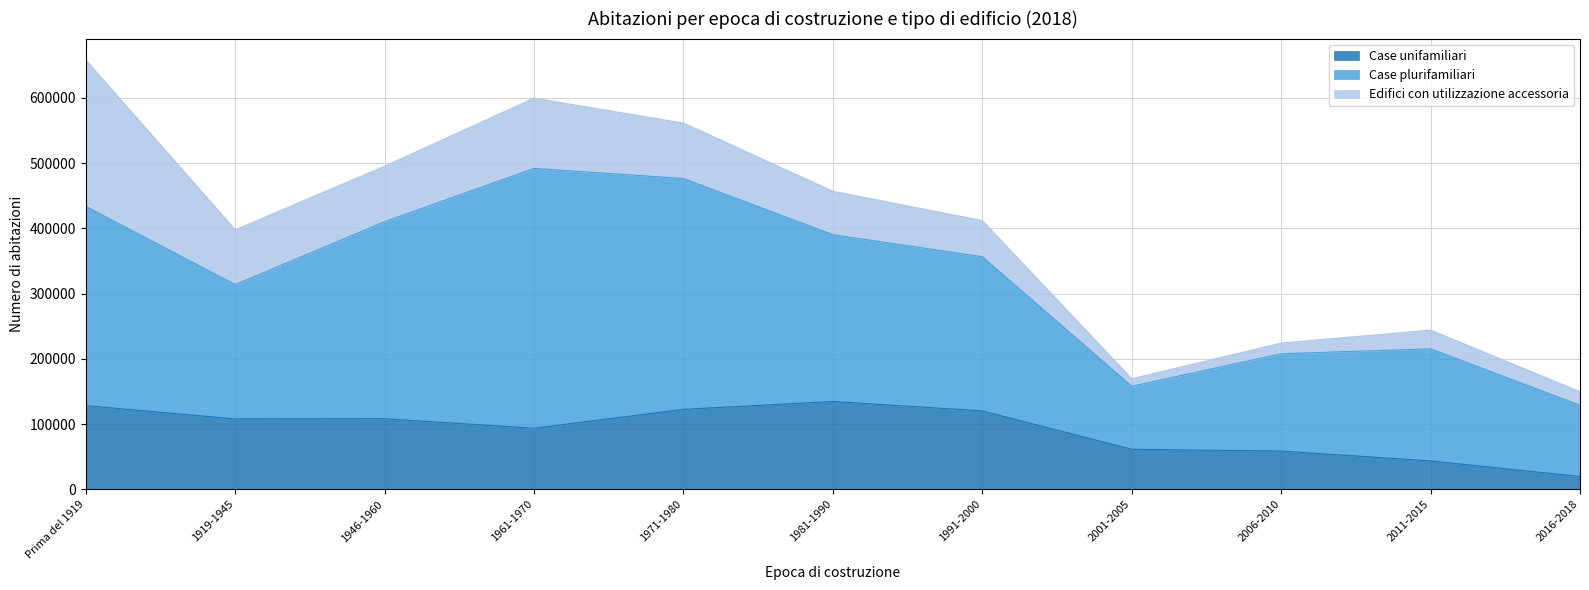

The value of Edifici con utilizzazione accessoria at 2006-2010 is 16327. True or false?

True